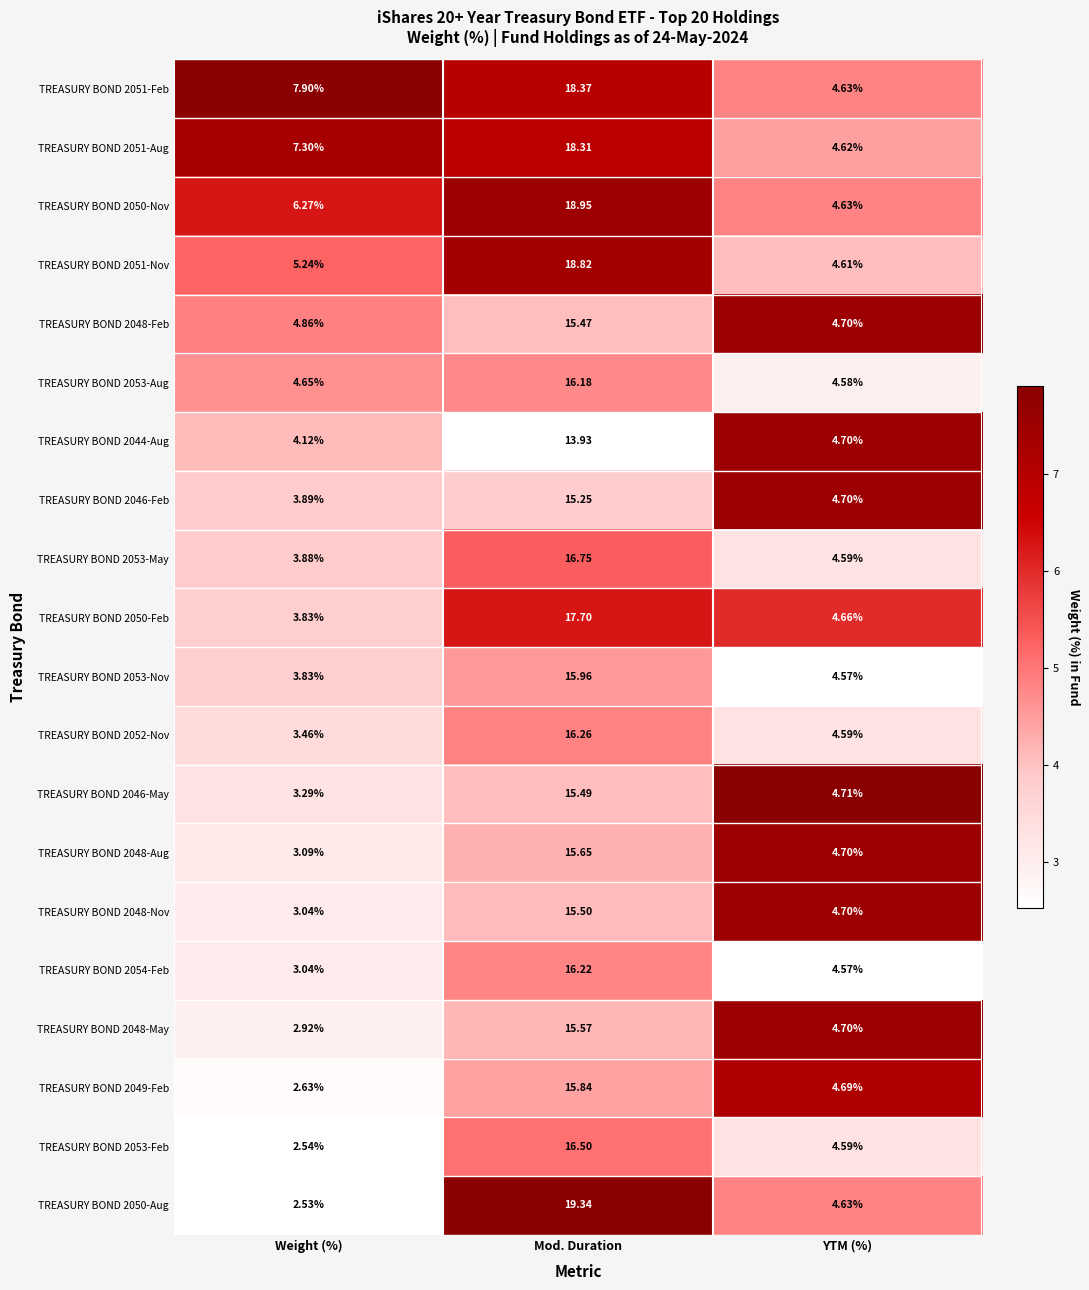

List the labels in order of TREASURY BOND 2049-Feb value, smallest first.

Weight (%), YTM (%), Mod. Duration